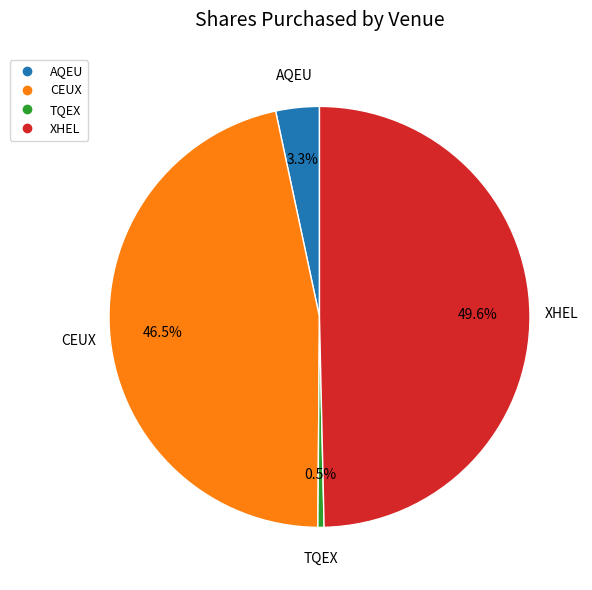

Which has a higher value, CEUX or XHEL?

XHEL